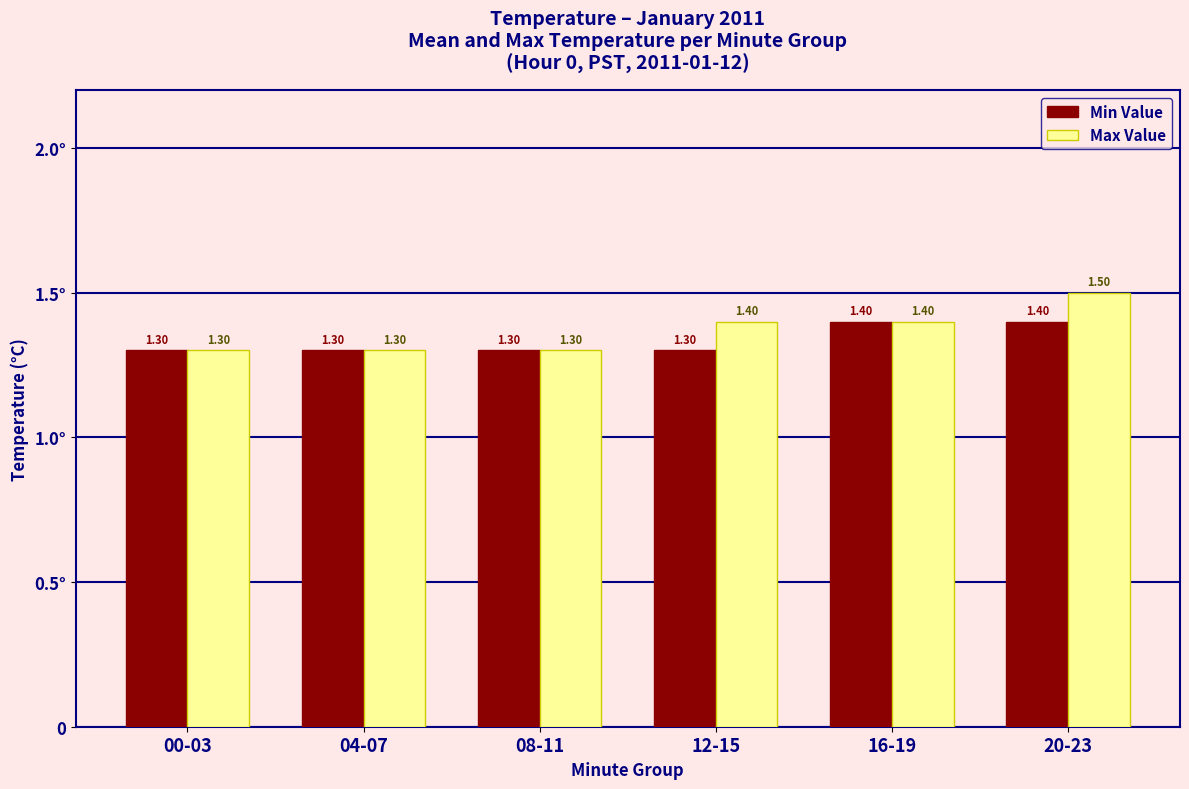

What is the label of the 2nd bar from the right?

16-19